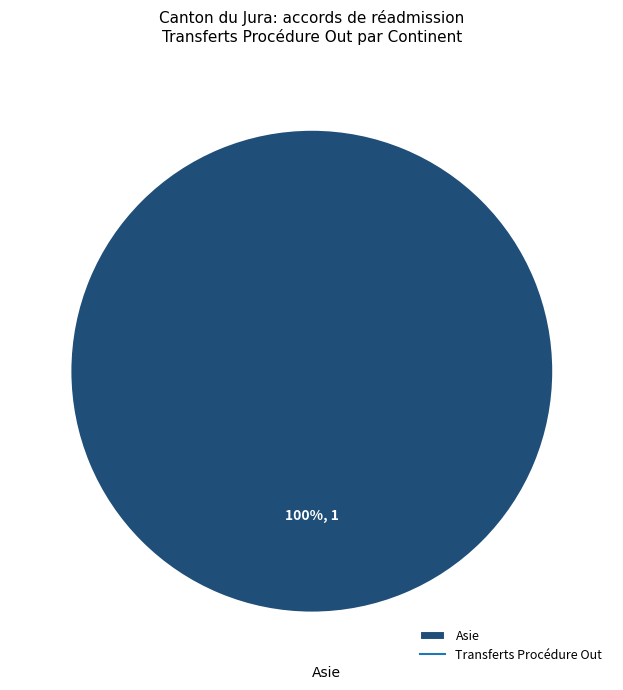

Is there any slice that represents more than half of the pie?

Yes